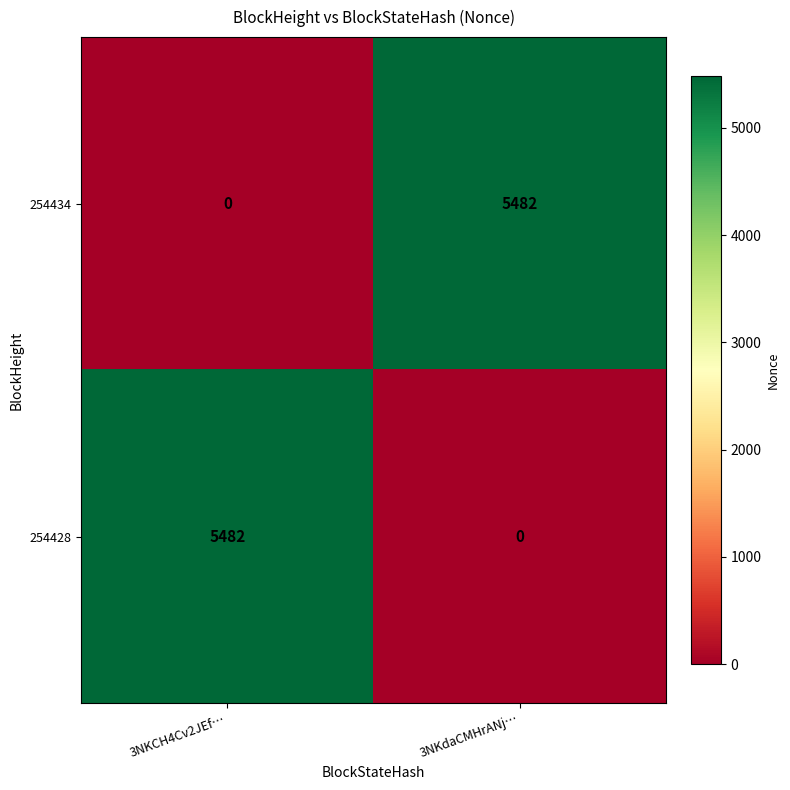

Is the value of 254434 at 3NKdaCMHrANj… greater than the value of 254428 at 3NKdaCMHrANj…?

Yes